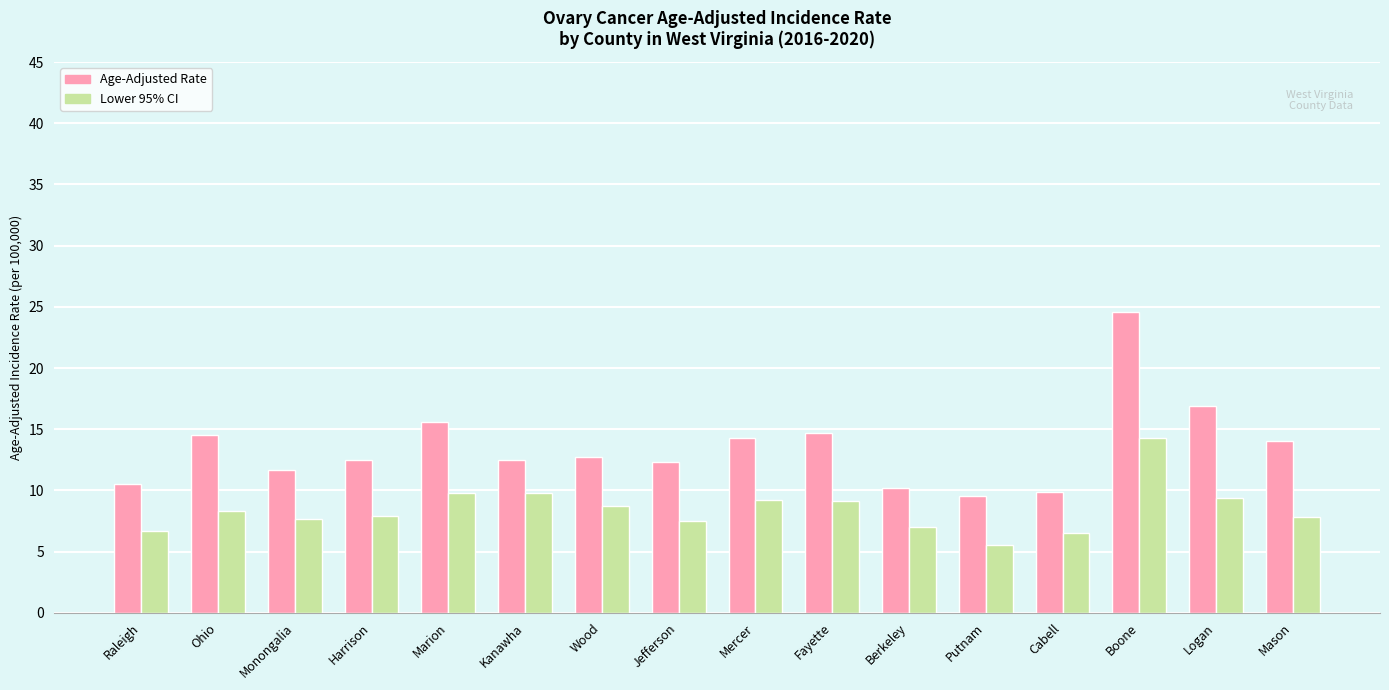

Are the bars horizontal?

No